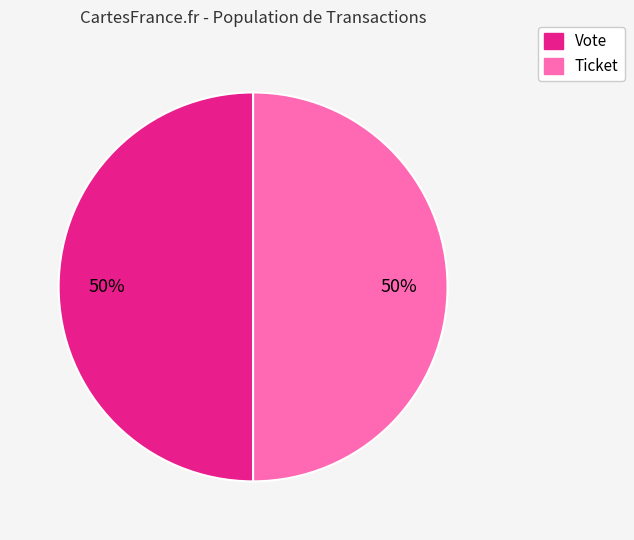

Combined, do Ticket and Vote account for over 50%?

Yes